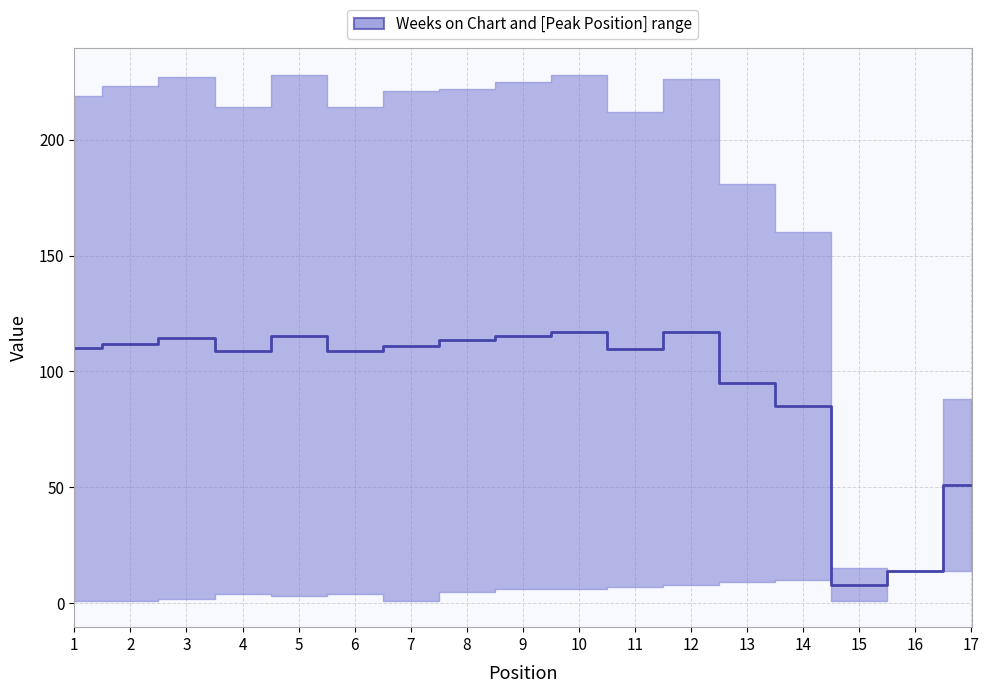

What is the change in value from 1 to 2?

+2.0